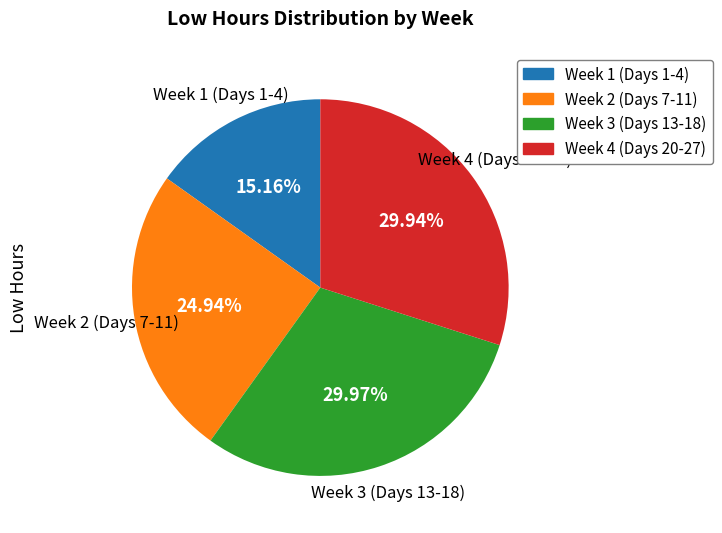

What is the ratio of the value at Week 2 (Days 7-11) to the value at Week 3 (Days 13-18)?

0.8